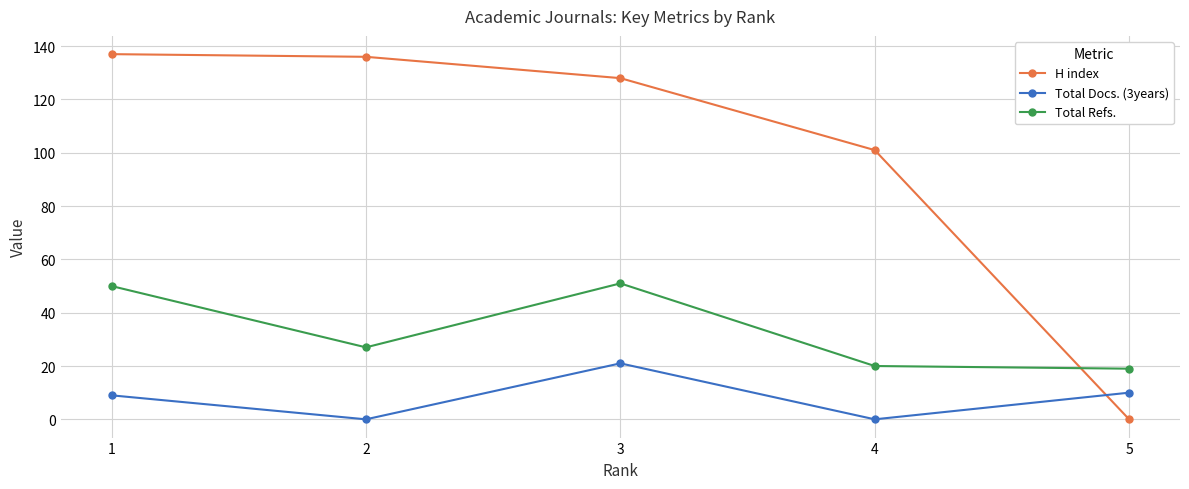

How many series are shown in this chart?

3